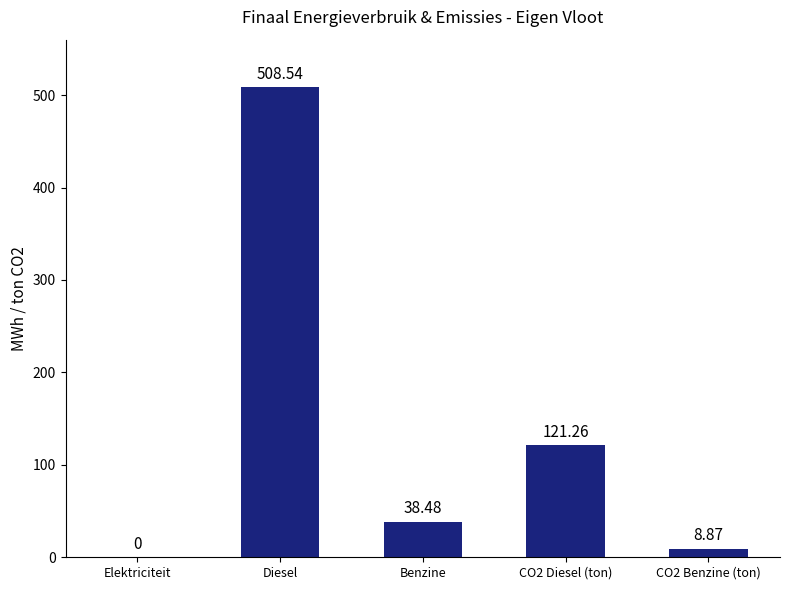

What is the sum of the values at Diesel and CO2 Benzine (ton)?

517.4